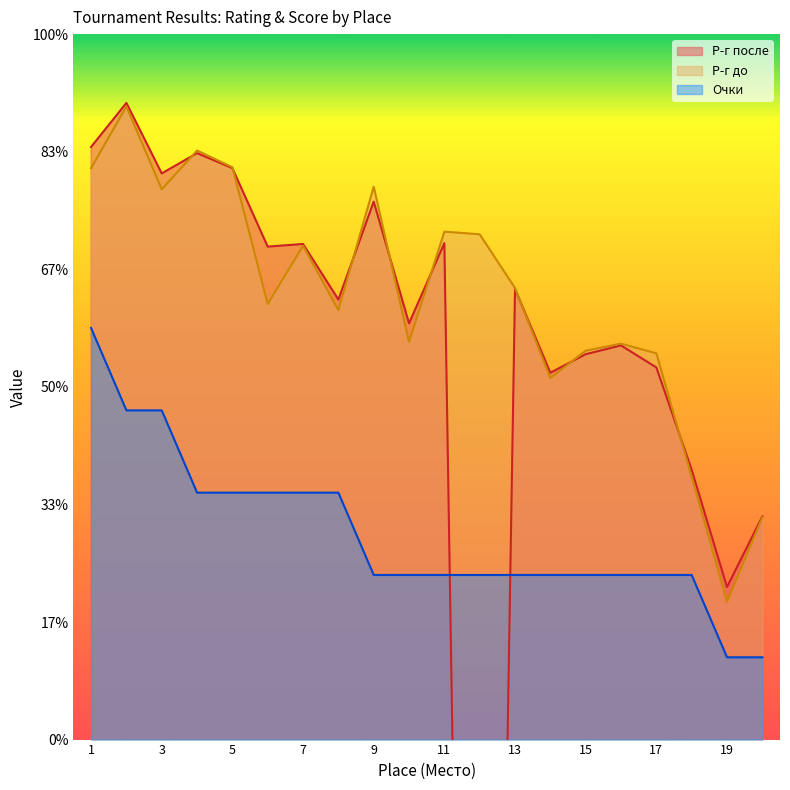

At which label does Очки first exceed 2?

1